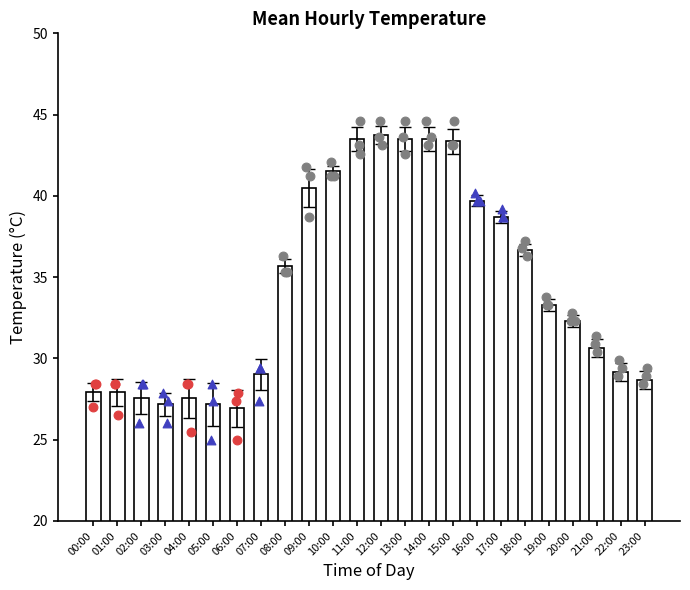

Approximately how many times larger is the value at 17:00 compared to 23:00?

1.4